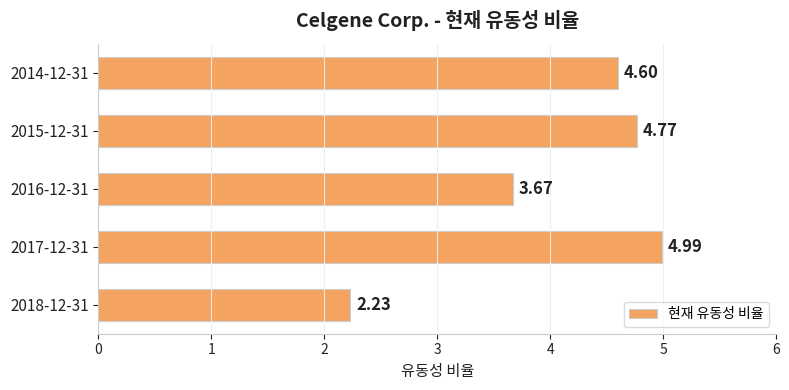

How many bars are there in total?

5